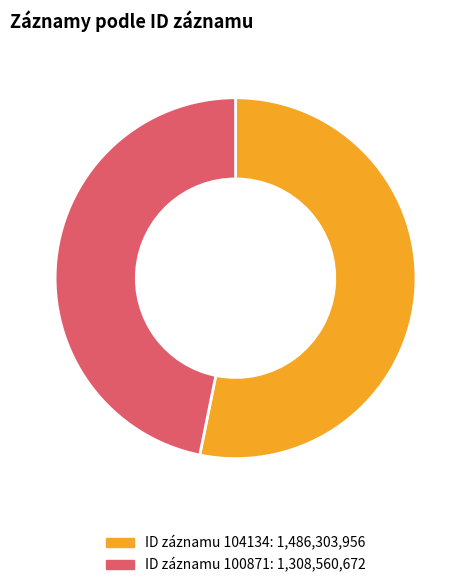

Is there a majority slice in this chart?

Yes